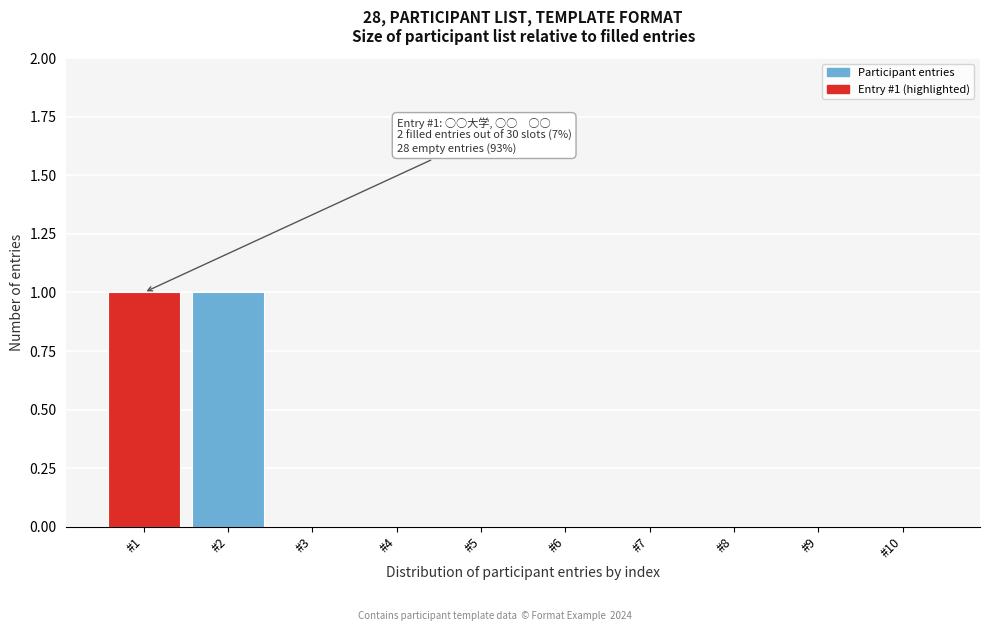

Reading right to left, transcribe all the data shown in this chart.

#10=0	#9=0	#8=0	#7=0	#6=0	#5=0	#4=0	#3=0	#2=1	#1=1